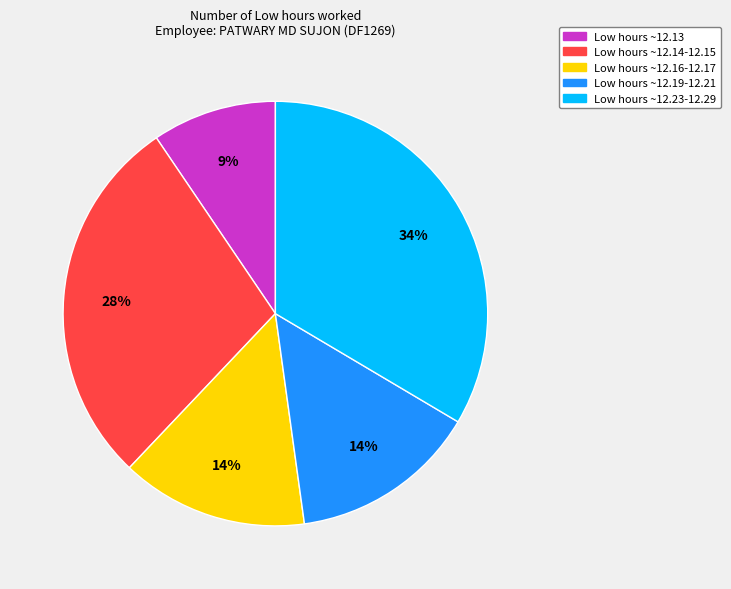

Is there a majority slice in this chart?

No